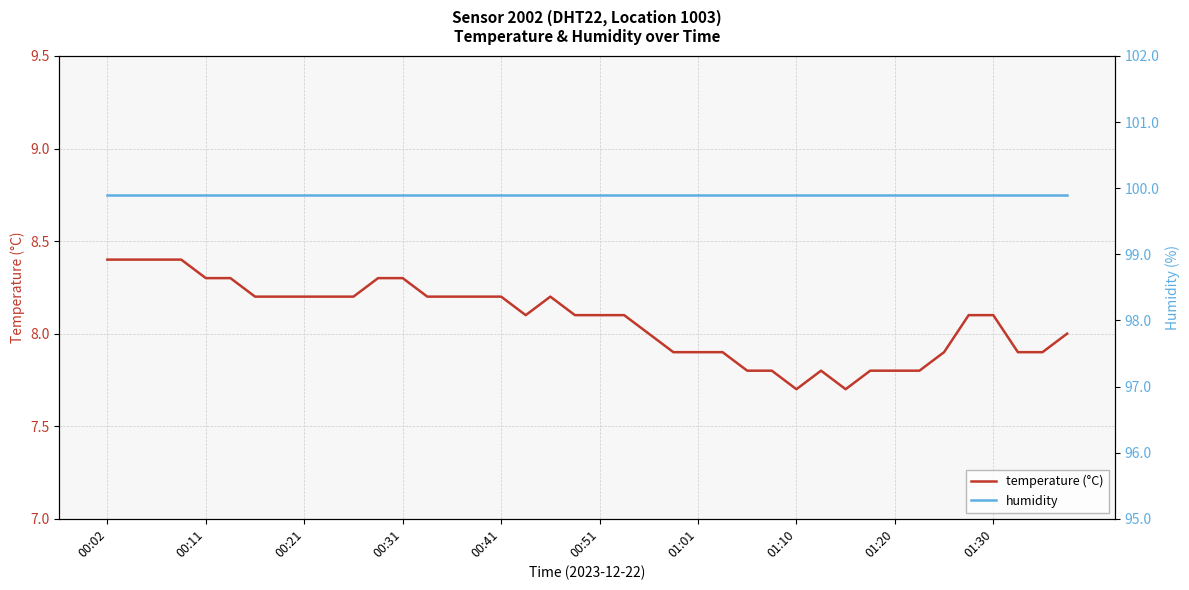

Reading right to left, extract all data points from this chart.

temperature (°C): 8.0	7.9	7.9	8.1	8.1	7.9	7.8	7.8	7.8	7.7	7.8	7.7	7.8	7.8	7.9	7.9	7.9	8.0	8.1	8.1	8.1	8.2	8.1	8.2	8.2	8.2	8.2	8.3	8.3	8.2	8.2	8.2	8.2	8.2	8.3	8.3	8.4	8.4	8.4	8.4
humidity: 99.9	99.9	99.9	99.9	99.9	99.9	99.9	99.9	99.9	99.9	99.9	99.9	99.9	99.9	99.9	99.9	99.9	99.9	99.9	99.9	99.9	99.9	99.9	99.9	99.9	99.9	99.9	99.9	99.9	99.9	99.9	99.9	99.9	99.9	99.9	99.9	99.9	99.9	99.9	99.9